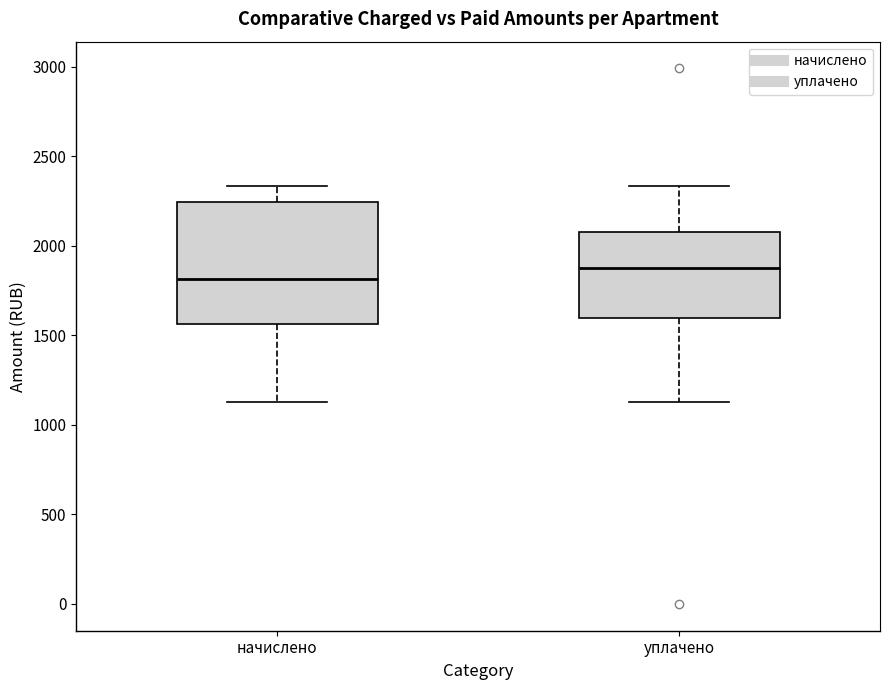

Which box is the tallest, from its lower edge to its upper edge?

начислено